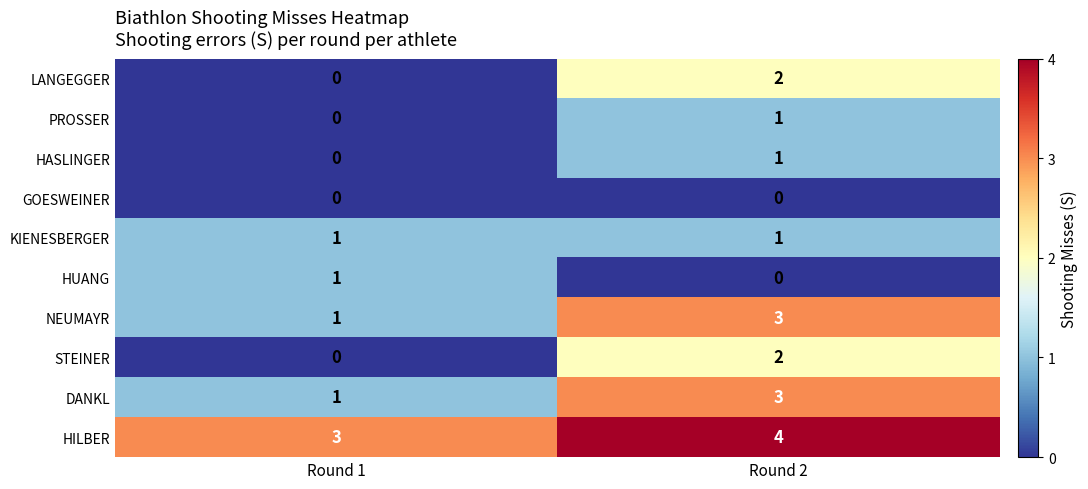

At which label does HUANG reach its peak?

Round 1